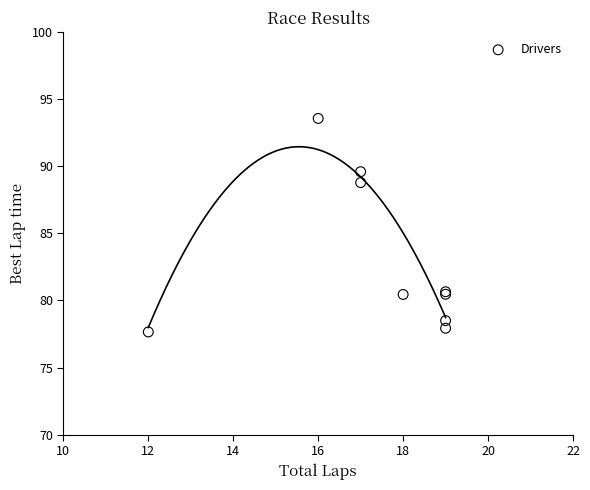

What Y value in the scatter plot is closest to 85?

88.8